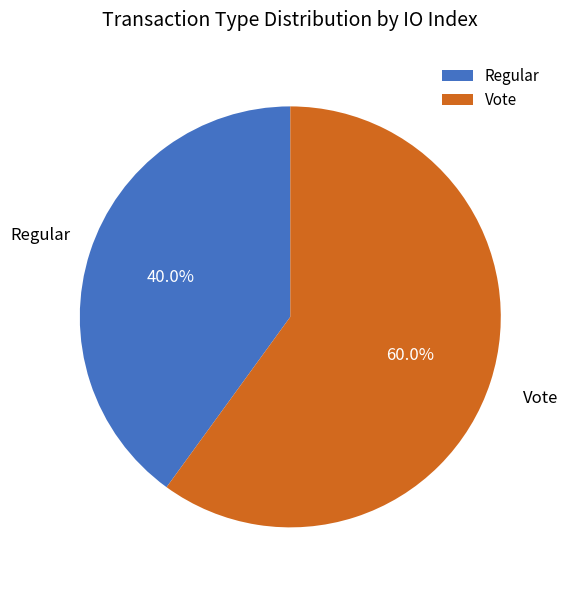

Rank the categories by value from lowest to highest.

Regular, Vote